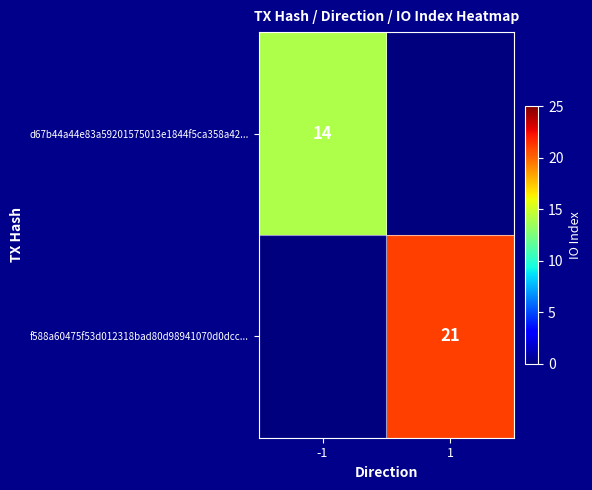

The f588a60475f53d012318bad80d98941070d0dcc... series shows 9 at 1. True or false?

False